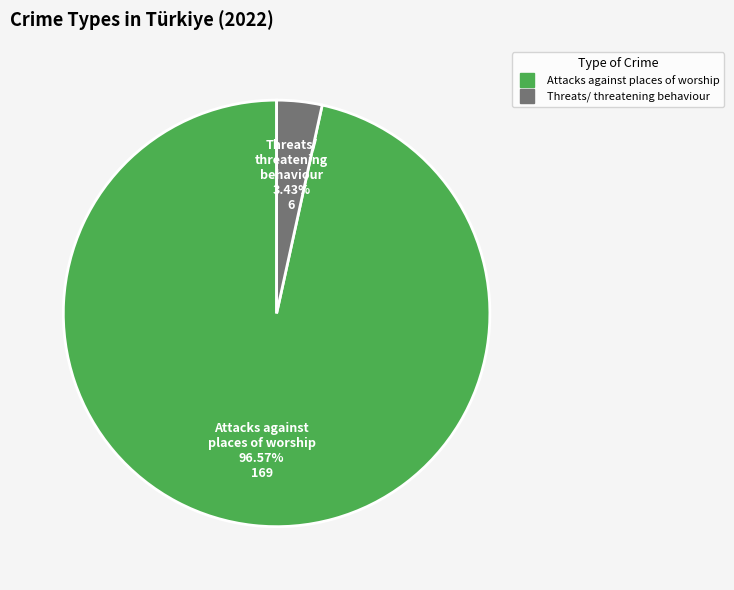

Which slice is the largest?

Attacks against places of worship